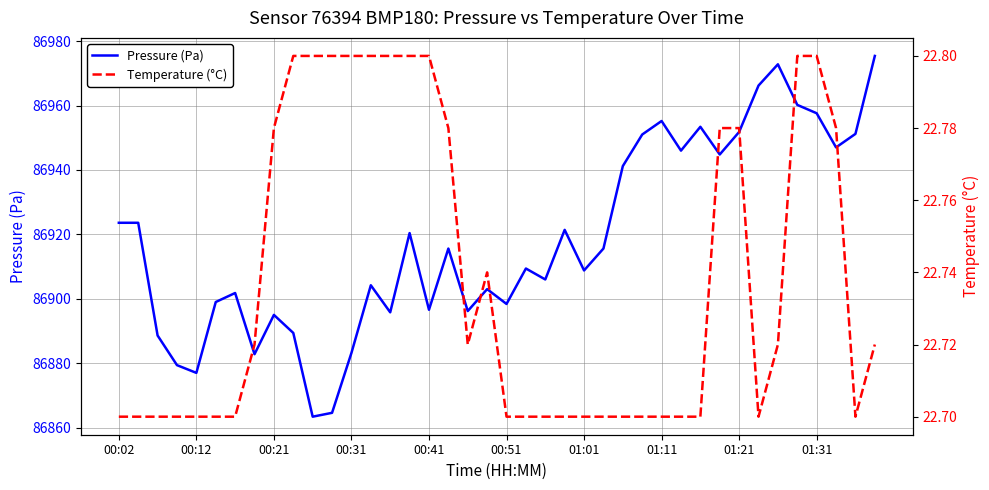

What is the maximum value shown in the chart?

86975.4